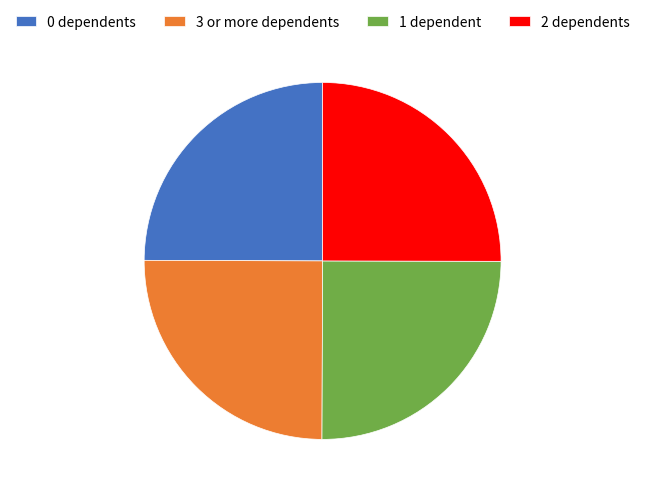

True or false: 3 or more dependents accounts for 25% of the total.

True